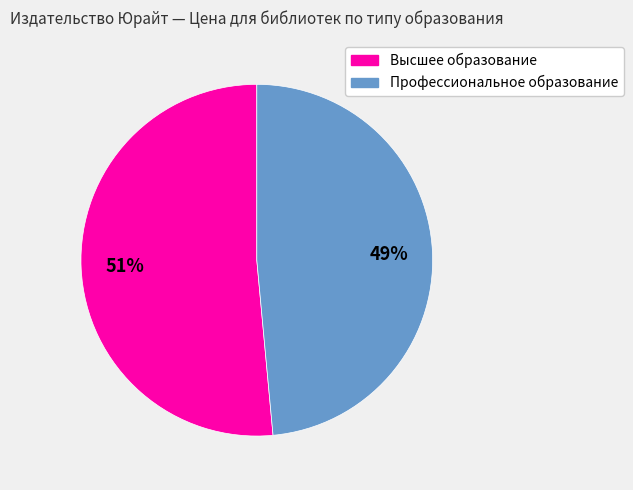

Does Профессиональное образование account for over 50% of the chart?

No